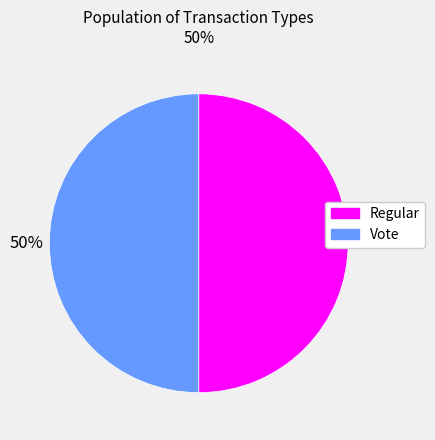

How many segments does this pie chart have?

2